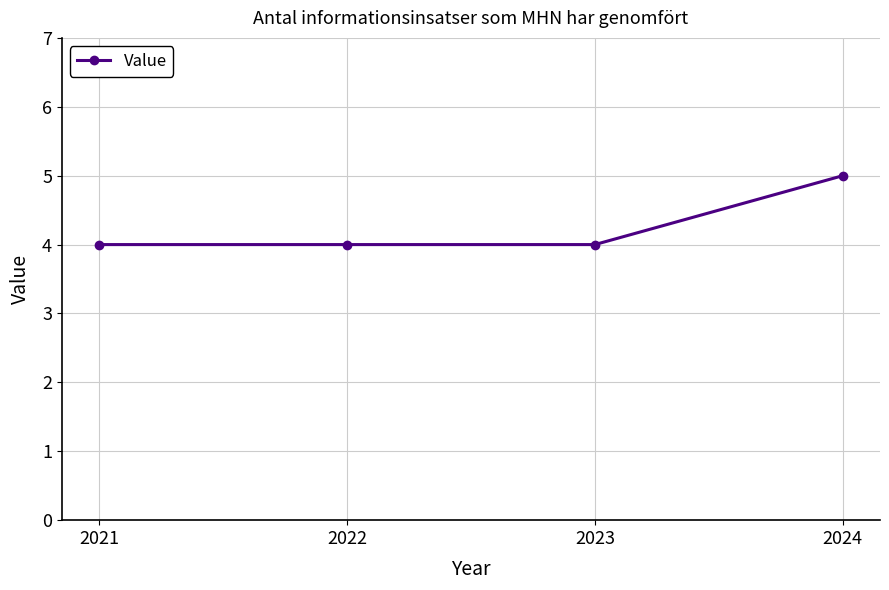

True or false: the data shows 5 at 2024.

True